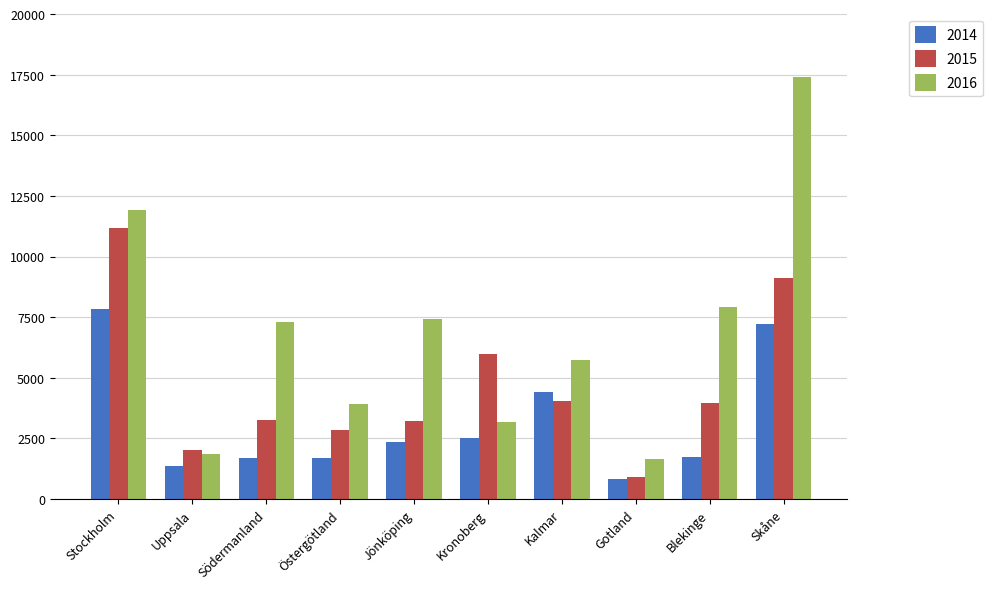

Rank the series by their maximum value, from lowest to highest.

2014, 2015, 2016